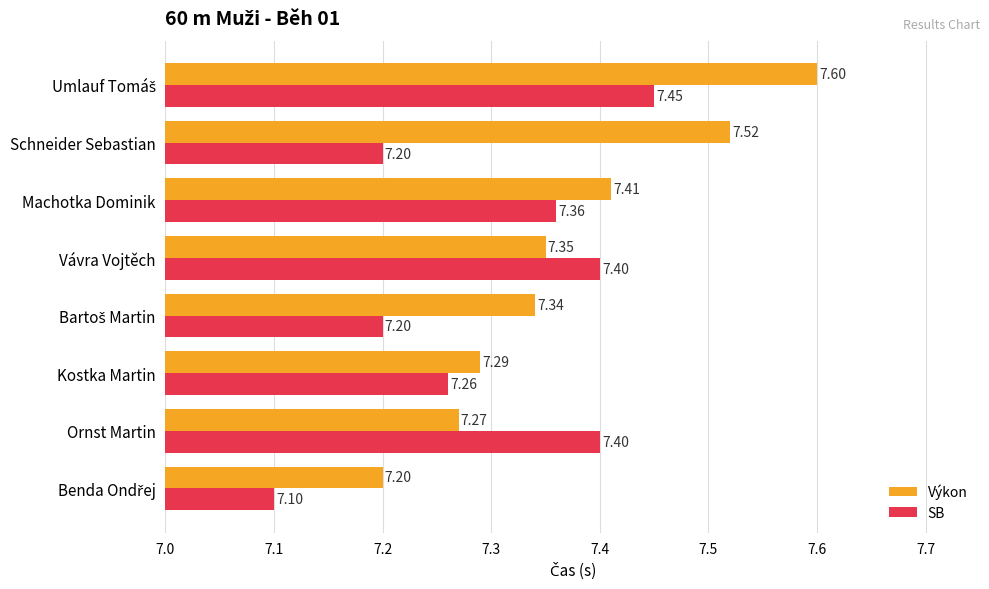

What is the sum of the SB values at Vávra Vojtěch and Schneider Sebastian?

14.6